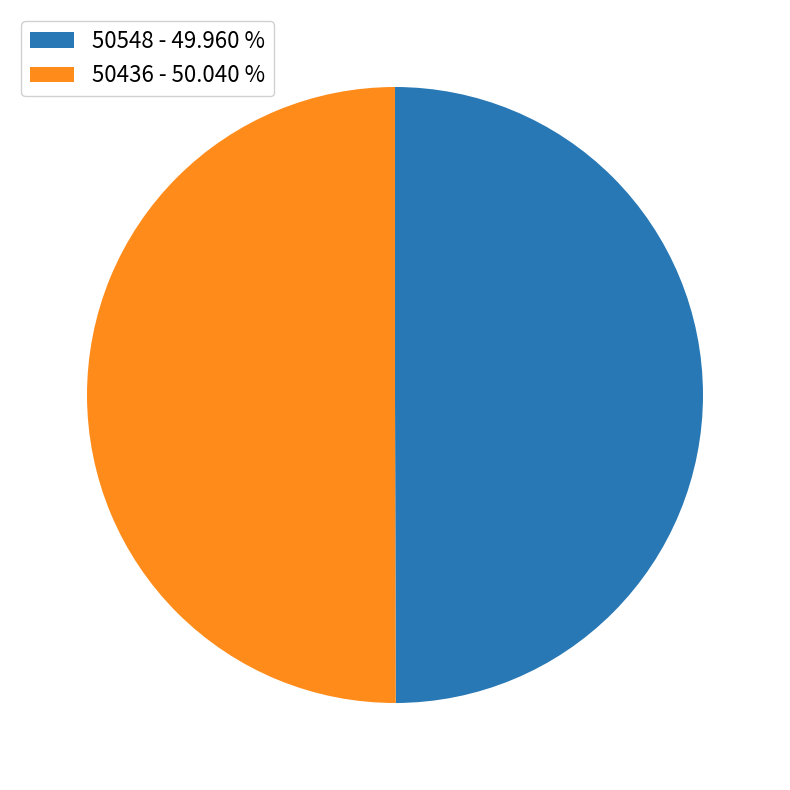

Do 50436 - 50.040 % and 50548 - 49.960 % together represent more than half of the pie?

Yes